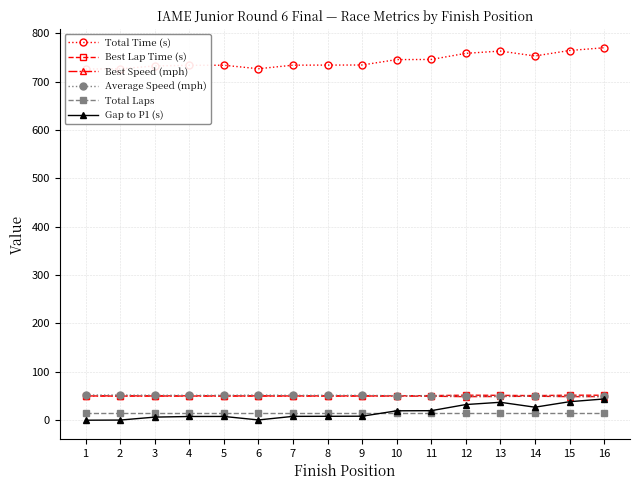

Count the number of data series in this chart.

6